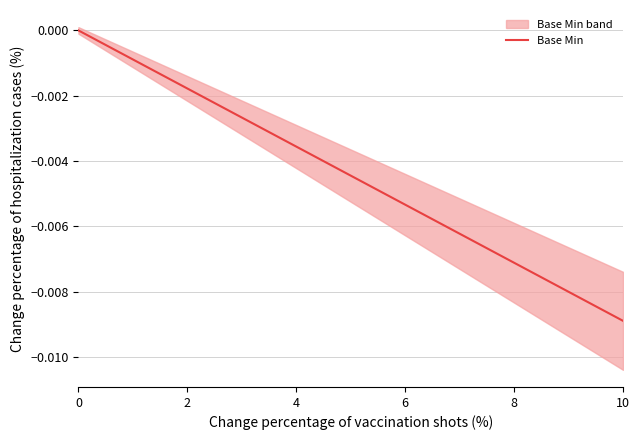

Which category has the lowest value in the Base Min series?

10